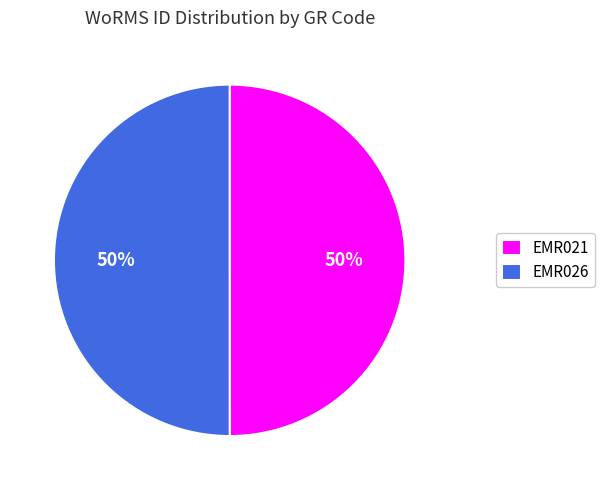

How many segments does this pie chart have?

2